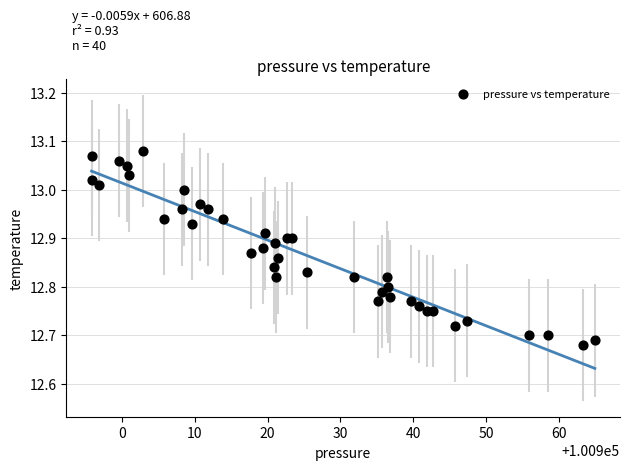

What is the range of X values (max minus min)?

69.1